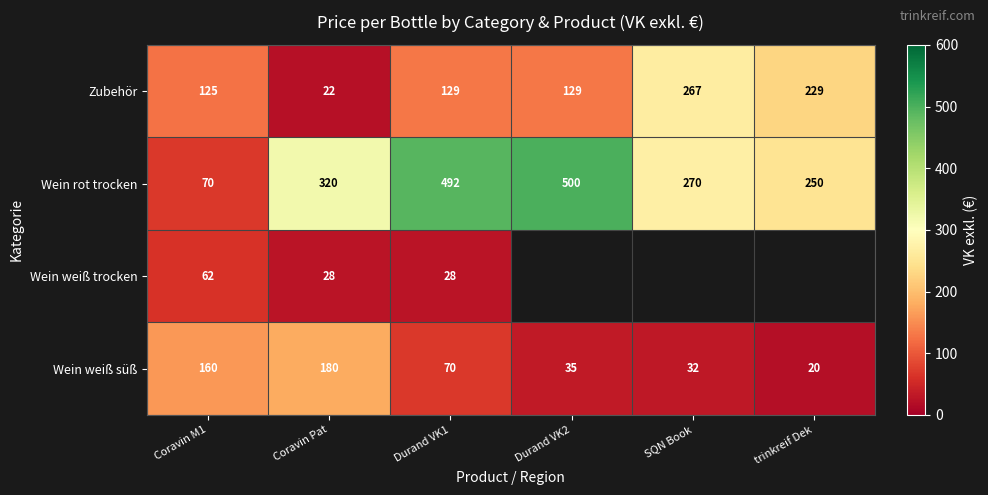

The Wein rot trocken series shows 70 at Coravin M1. True or false?

True